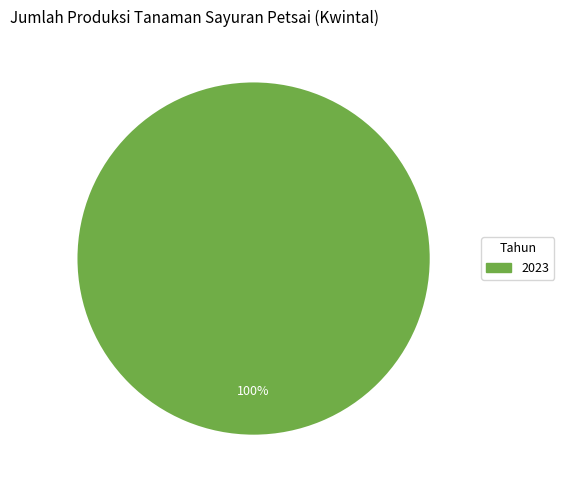

Is there any slice that represents more than half of the pie?

Yes